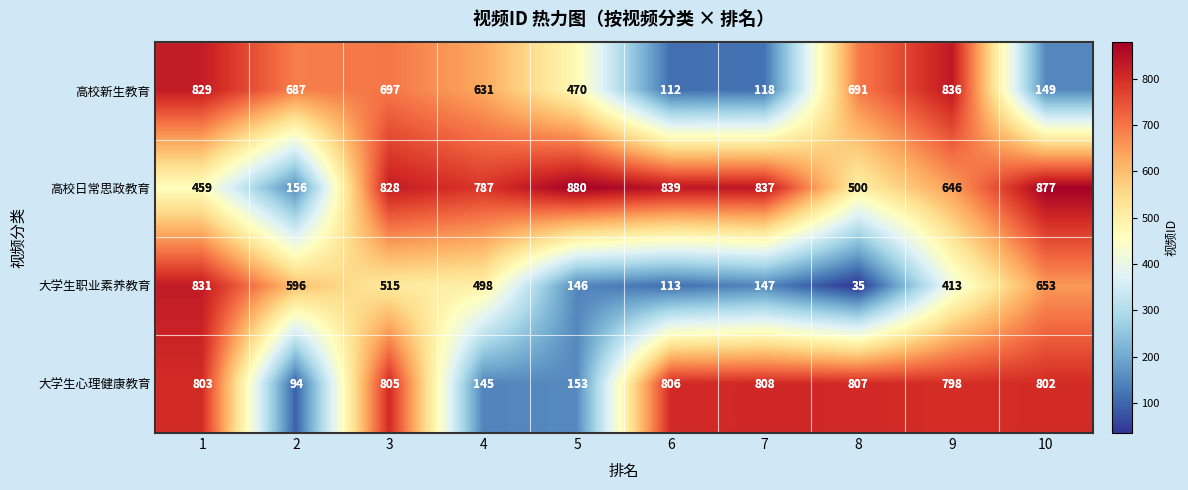

What is the lowest value of the 高校新生教育 series?

112